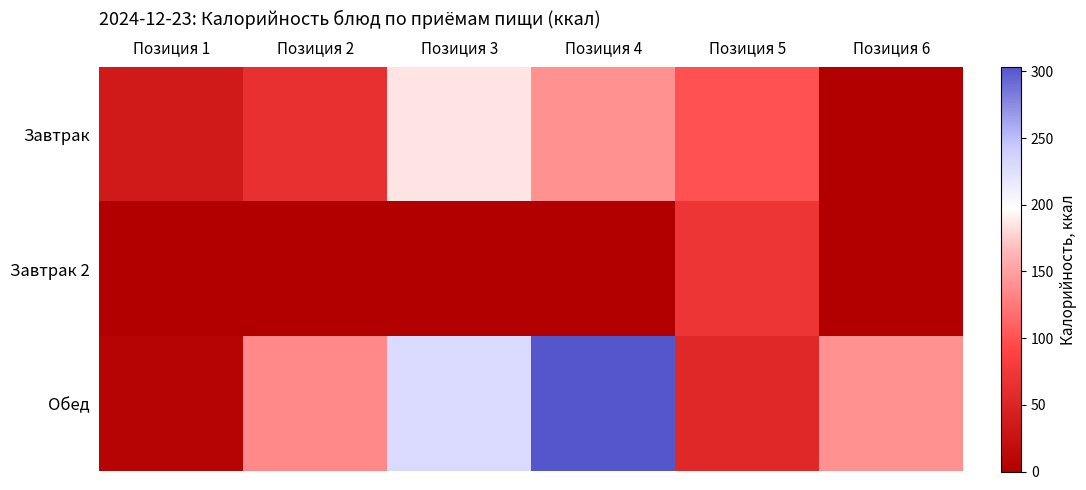

Reading left to right, extract all data points from this chart.

Завтрак: Позиция 1=35.8	Позиция 2=66.1	Позиция 3=185.8	Позиция 4=140.6	Позиция 5=100.4	Позиция 6=0.0
Завтрак 2: Позиция 1=0.0	Позиция 2=0.0	Позиция 3=0.0	Позиция 4=0.0	Позиция 5=72.0	Позиция 6=0.0
Обед: Позиция 1=5.8	Позиция 2=135.9	Позиция 3=229.4	Позиция 4=303.4	Позиция 5=54.6	Позиция 6=140.6